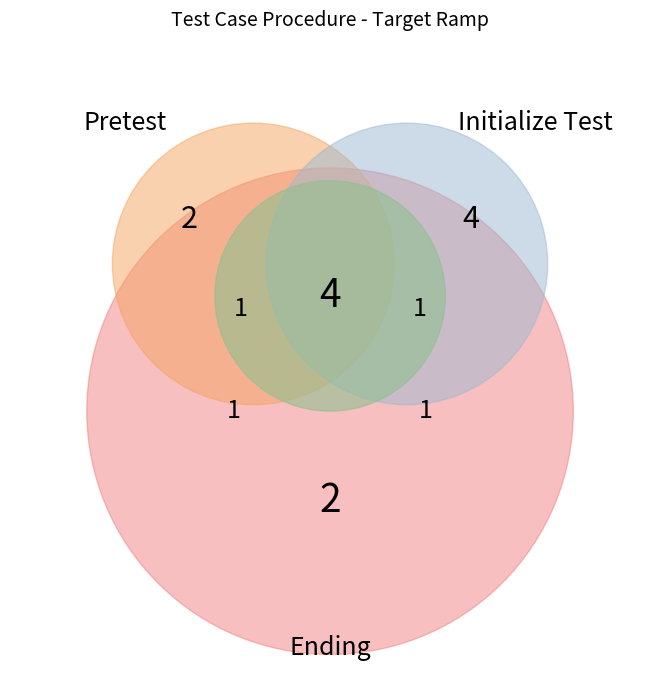

How many segments does this pie chart have?

4